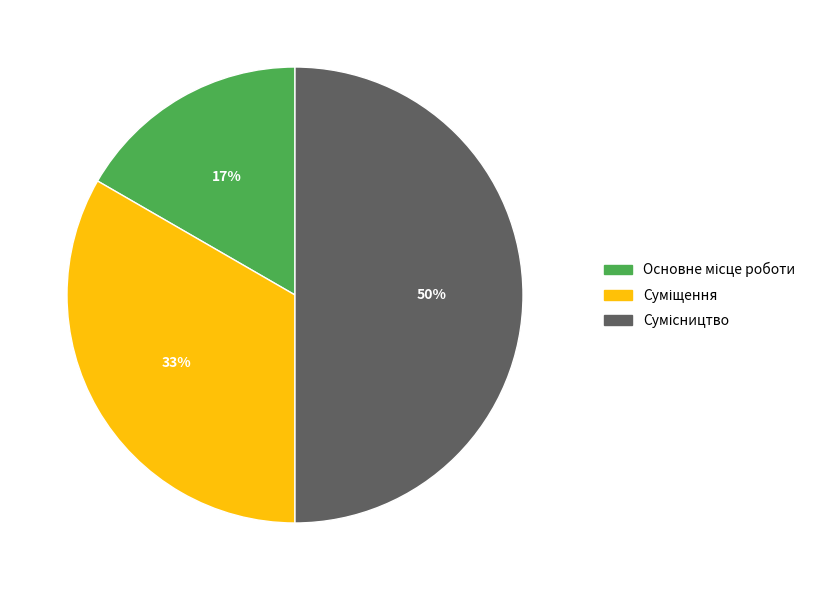

Count the number of slices in the pie.

3